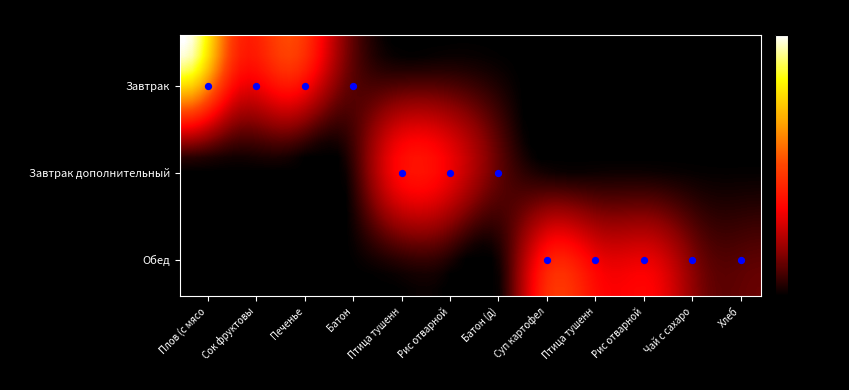

At which category is the sum across all series the highest?

Плов (с мясом)